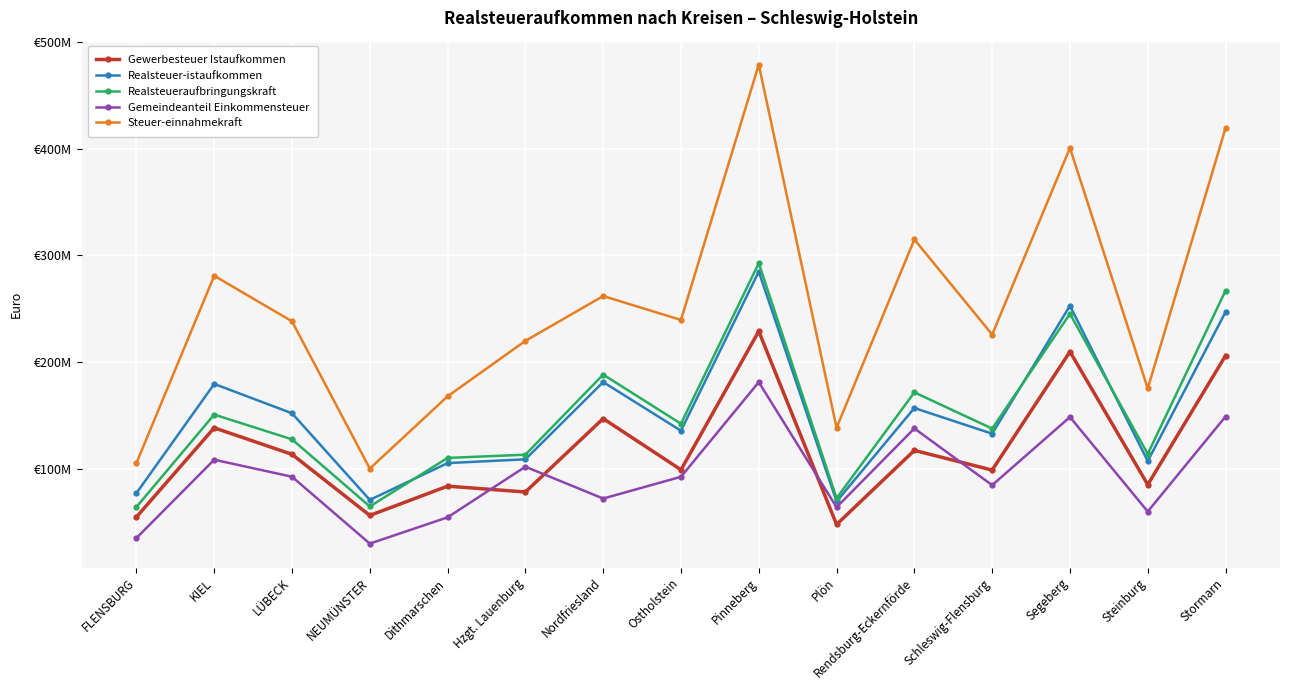

What are all the series names shown in the legend?

Gewerbesteuer Istaufkommen, Realsteuer-istaufkommen, Realsteueraufbringungskraft, Gemeindeanteil Einkommensteuer, Steuer-einnahmekraft